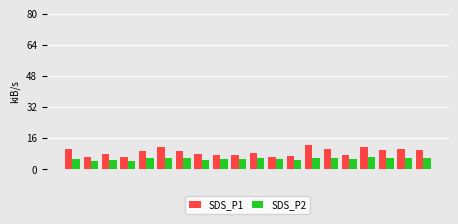

What is the maximum value for SDS_P1?

12.5